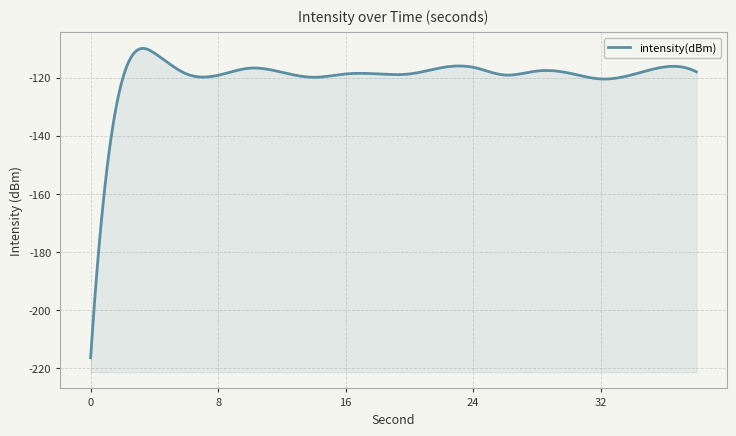

How many lines are shown in the chart?

1